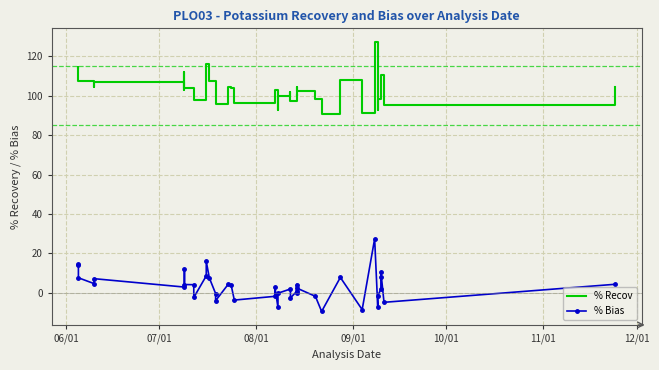

True or false: % Recov and % Bias intersect in this chart.

False